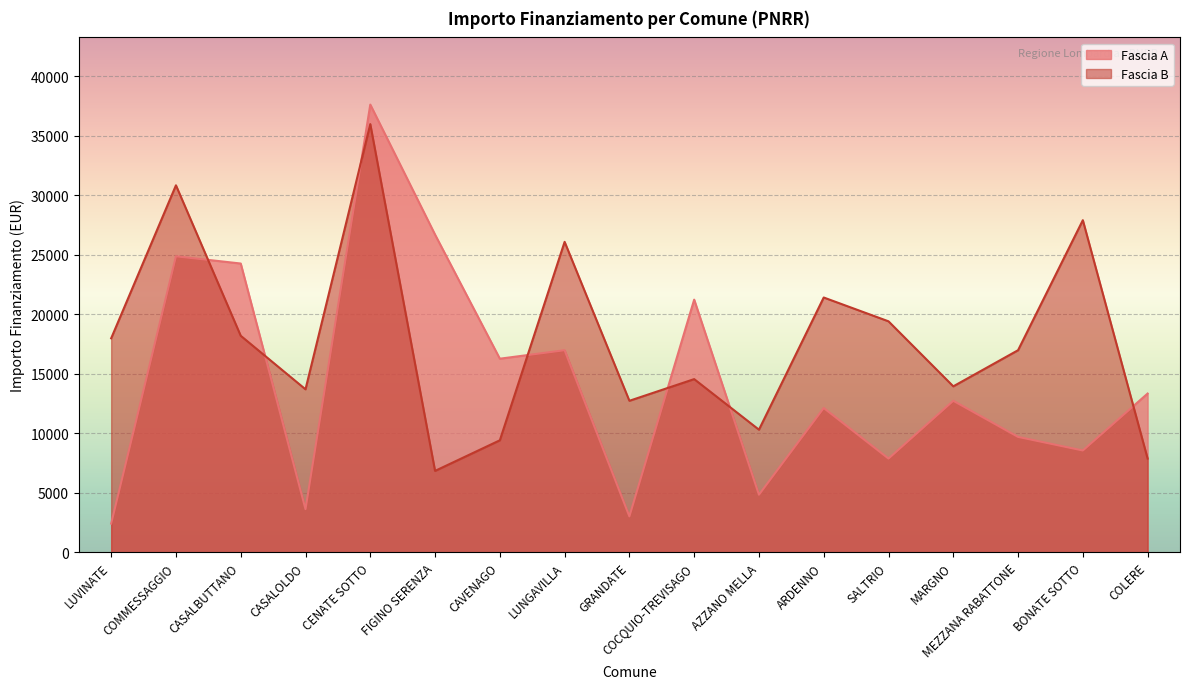

Read the Fascia B value at COCQUIO-TREVISAGO.

14568